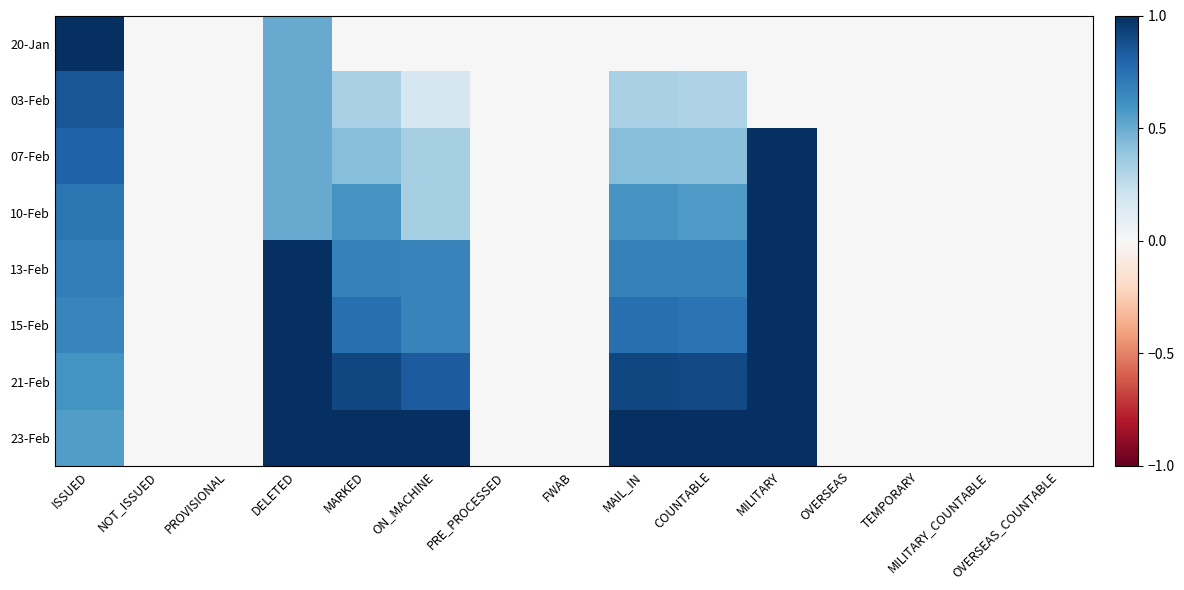

Reading right to left, transcribe all the data shown in this chart.

20-Jan: OVERSEAS_COUNTABLE=0.0	MILITARY_COUNTABLE=0.0	TEMPORARY=0.0	OVERSEAS=0.0	MILITARY=0.0	COUNTABLE=0.0	MAIL_IN=0.0	FWAB=0.0	PRE_PROCESSED=0.0	ON_MACHINE=0.0	MARKED=0.0	DELETED=0.5	PROVISIONAL=0.0	NOT_ISSUED=0.0	ISSUED=1.0
03-Feb: OVERSEAS_COUNTABLE=0.0	MILITARY_COUNTABLE=0.0	TEMPORARY=0.0	OVERSEAS=0.0	MILITARY=0.0	COUNTABLE=0.3	MAIL_IN=0.3	FWAB=0.0	PRE_PROCESSED=0.0	ON_MACHINE=0.2	MARKED=0.3	DELETED=0.5	PROVISIONAL=0.0	NOT_ISSUED=0.0	ISSUED=0.9
07-Feb: OVERSEAS_COUNTABLE=0.0	MILITARY_COUNTABLE=0.0	TEMPORARY=0.0	OVERSEAS=0.0	MILITARY=1.0	COUNTABLE=0.4	MAIL_IN=0.4	FWAB=0.0	PRE_PROCESSED=0.0	ON_MACHINE=0.3	MARKED=0.4	DELETED=0.5	PROVISIONAL=0.0	NOT_ISSUED=0.0	ISSUED=0.8
10-Feb: OVERSEAS_COUNTABLE=0.0	MILITARY_COUNTABLE=0.0	TEMPORARY=0.0	OVERSEAS=0.0	MILITARY=1.0	COUNTABLE=0.6	MAIL_IN=0.6	FWAB=0.0	PRE_PROCESSED=0.0	ON_MACHINE=0.3	MARKED=0.6	DELETED=0.5	PROVISIONAL=0.0	NOT_ISSUED=0.0	ISSUED=0.7
13-Feb: OVERSEAS_COUNTABLE=0.0	MILITARY_COUNTABLE=0.0	TEMPORARY=0.0	OVERSEAS=0.0	MILITARY=1.0	COUNTABLE=0.7	MAIL_IN=0.7	FWAB=0.0	PRE_PROCESSED=0.0	ON_MACHINE=0.7	MARKED=0.7	DELETED=1.0	PROVISIONAL=0.0	NOT_ISSUED=0.0	ISSUED=0.7
15-Feb: OVERSEAS_COUNTABLE=0.0	MILITARY_COUNTABLE=0.0	TEMPORARY=0.0	OVERSEAS=0.0	MILITARY=1.0	COUNTABLE=0.7	MAIL_IN=0.8	FWAB=0.0	PRE_PROCESSED=0.0	ON_MACHINE=0.7	MARKED=0.8	DELETED=1.0	PROVISIONAL=0.0	NOT_ISSUED=0.0	ISSUED=0.7
21-Feb: OVERSEAS_COUNTABLE=0.0	MILITARY_COUNTABLE=0.0	TEMPORARY=0.0	OVERSEAS=0.0	MILITARY=1.0	COUNTABLE=0.9	MAIL_IN=0.9	FWAB=0.0	PRE_PROCESSED=0.0	ON_MACHINE=0.8	MARKED=0.9	DELETED=1.0	PROVISIONAL=0.0	NOT_ISSUED=0.0	ISSUED=0.6
23-Feb: OVERSEAS_COUNTABLE=0.0	MILITARY_COUNTABLE=0.0	TEMPORARY=0.0	OVERSEAS=0.0	MILITARY=1.0	COUNTABLE=1.0	MAIL_IN=1.0	FWAB=0.0	PRE_PROCESSED=0.0	ON_MACHINE=1.0	MARKED=1.0	DELETED=1.0	PROVISIONAL=0.0	NOT_ISSUED=0.0	ISSUED=0.6